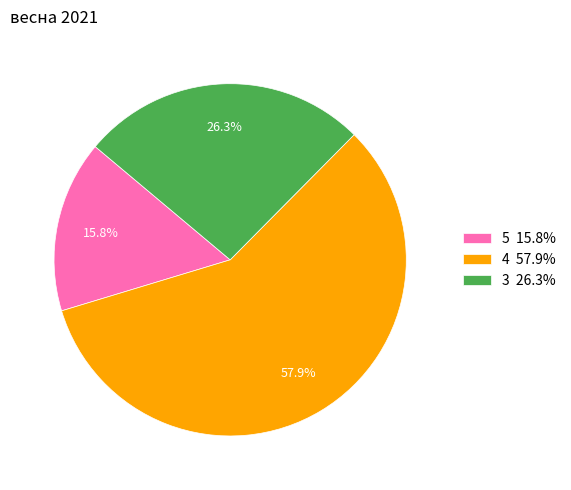

What portion of the pie excludes 5 15.8%?

84.2%